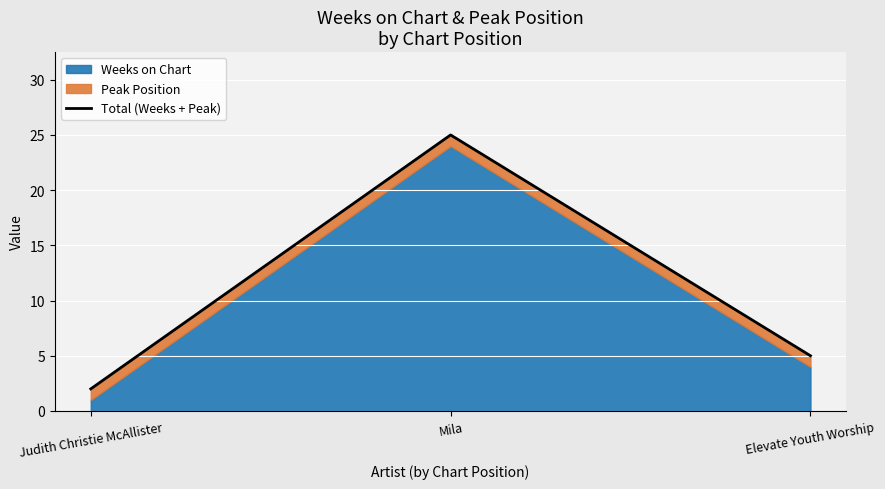

What is the sum of the values at Judith Christie McAllister and Mila?

27